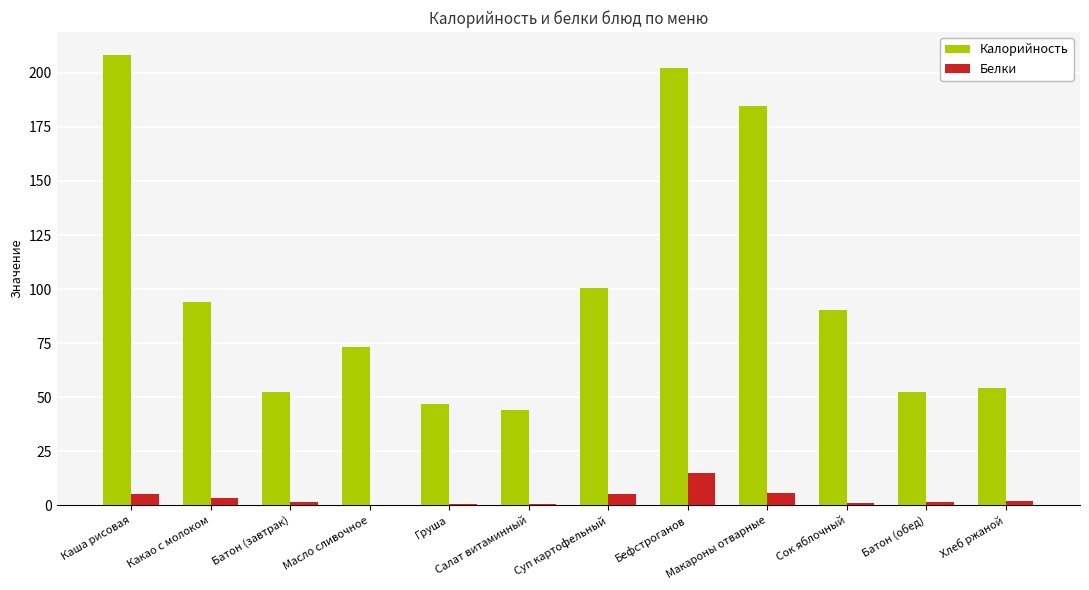

Is the value of Белки at Масло сливочное greater than the value of Калорийность at Хлеб ржаной?

No